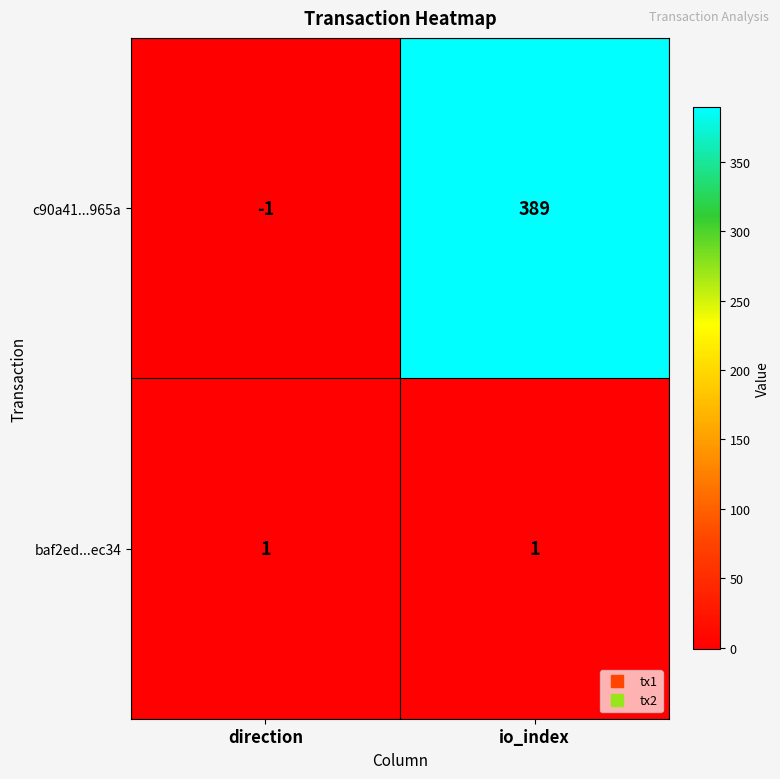

At io_index, list the series in order from largest to smallest.

c90a41...965a, baf2ed...ec34